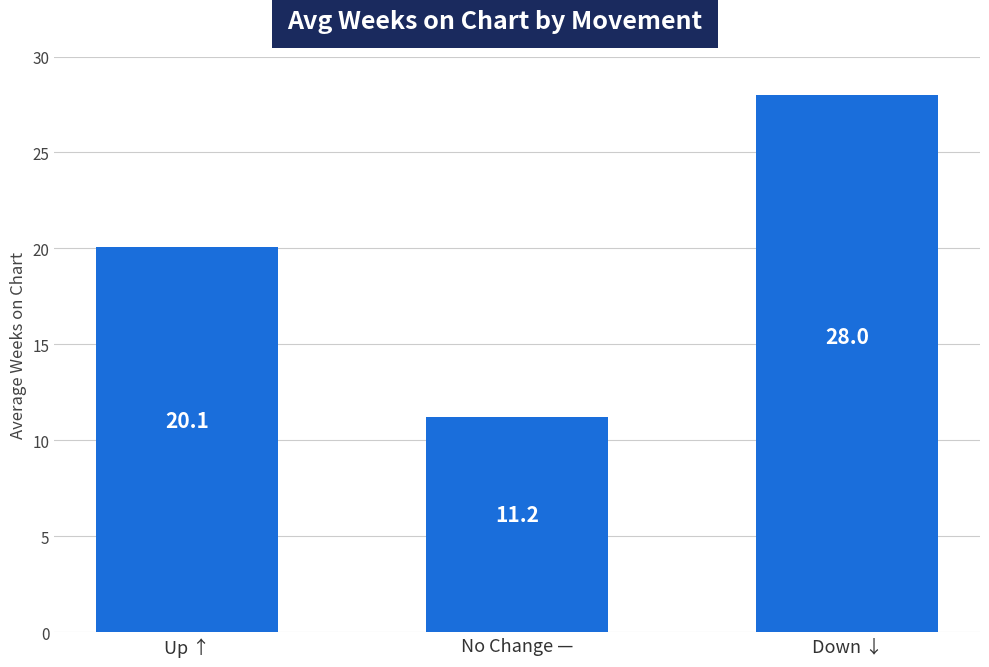

At which category does the chart reach its minimum across all series?

No Change —